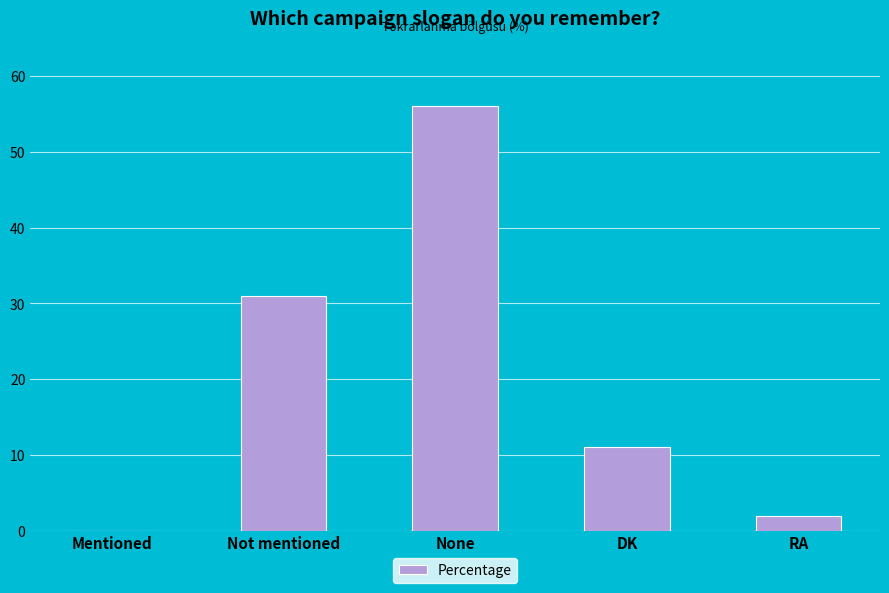

What is the change in value from Mentioned to None?

+56